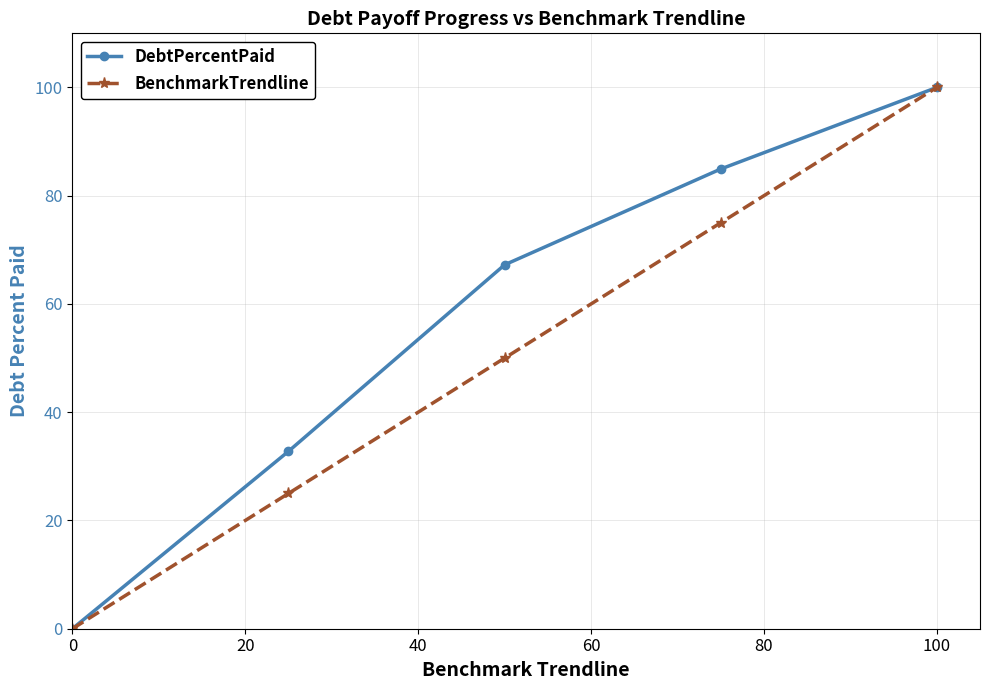

What is the value of the BenchmarkTrendline point at the 3rd from the left?

50.0